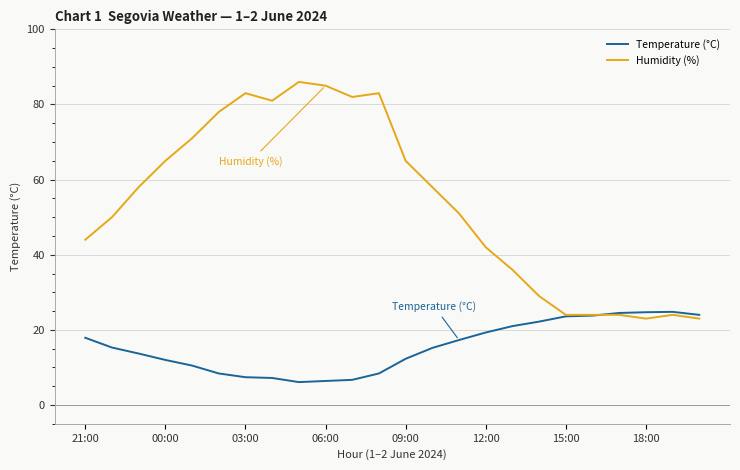

What are all the series names shown in the legend?

Temperature (°C), Humidity (%)